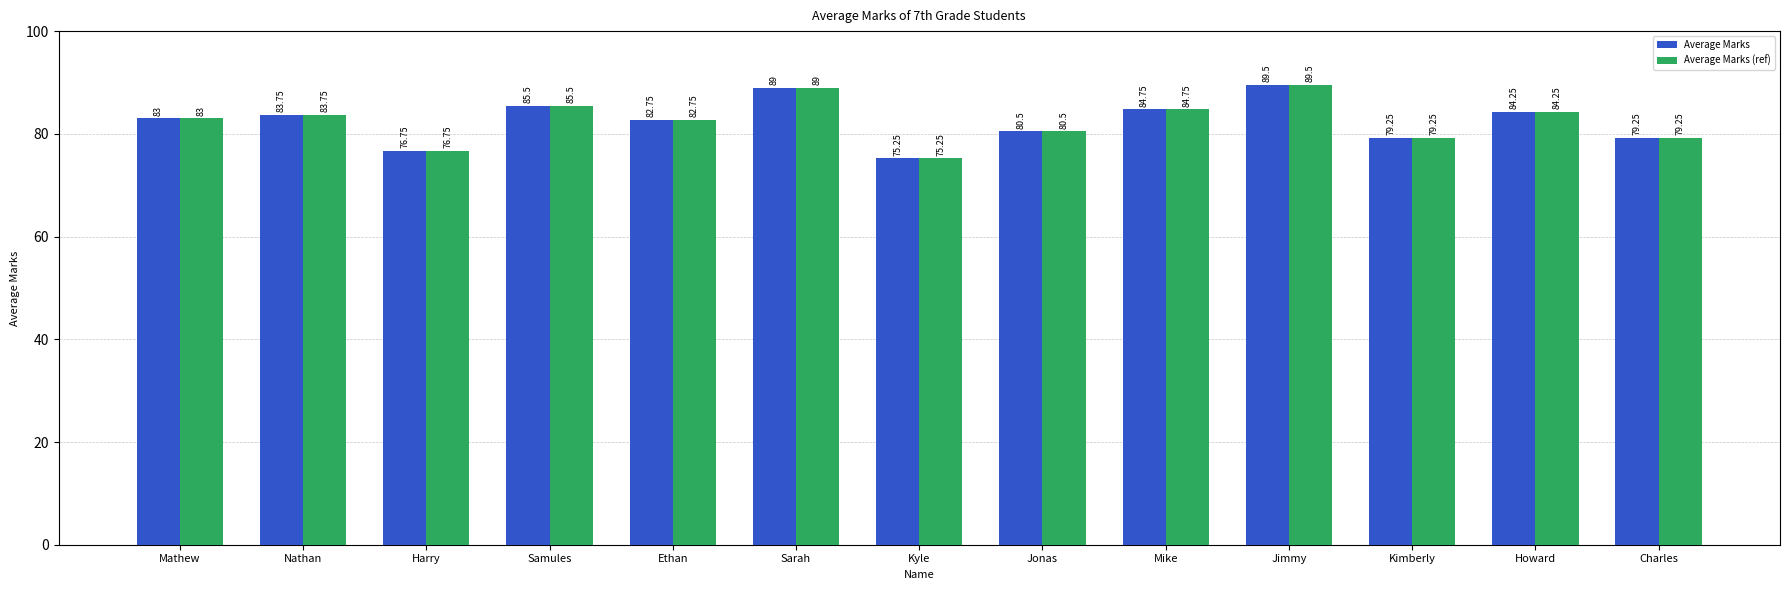

The value of Average Marks at Samules is 85.5. True or false?

True